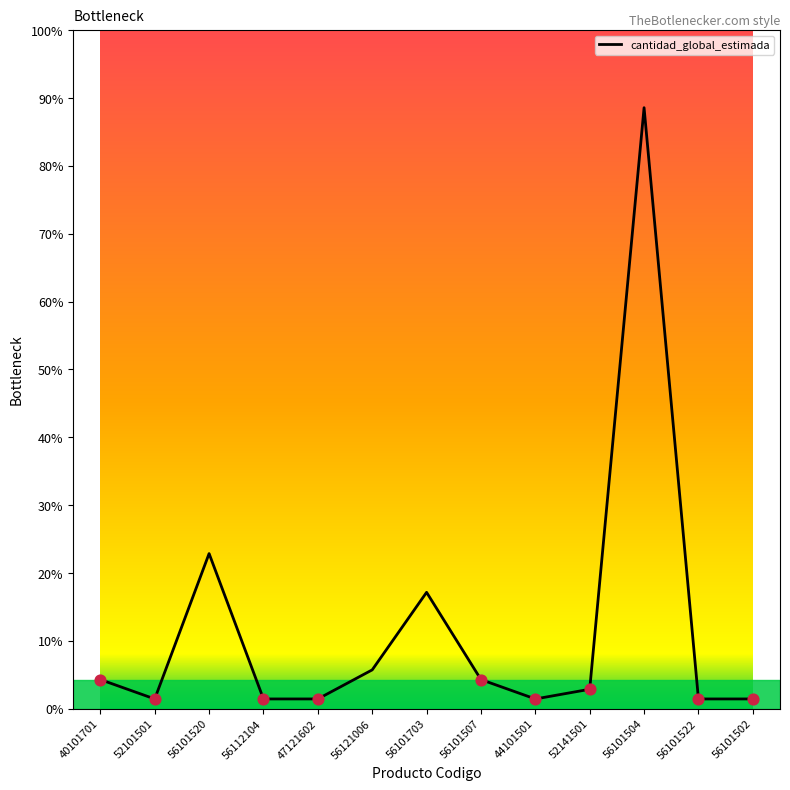

Which has a higher value, 56101502 or 56101507?

56101507